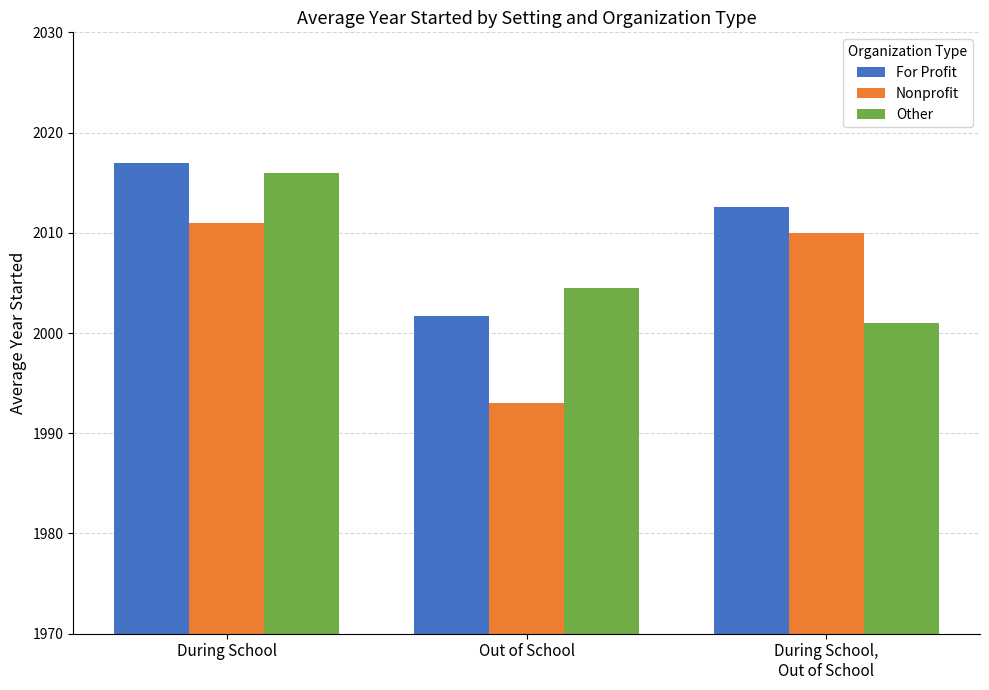

At which label is For Profit closest to 2009?

During School,
Out of School